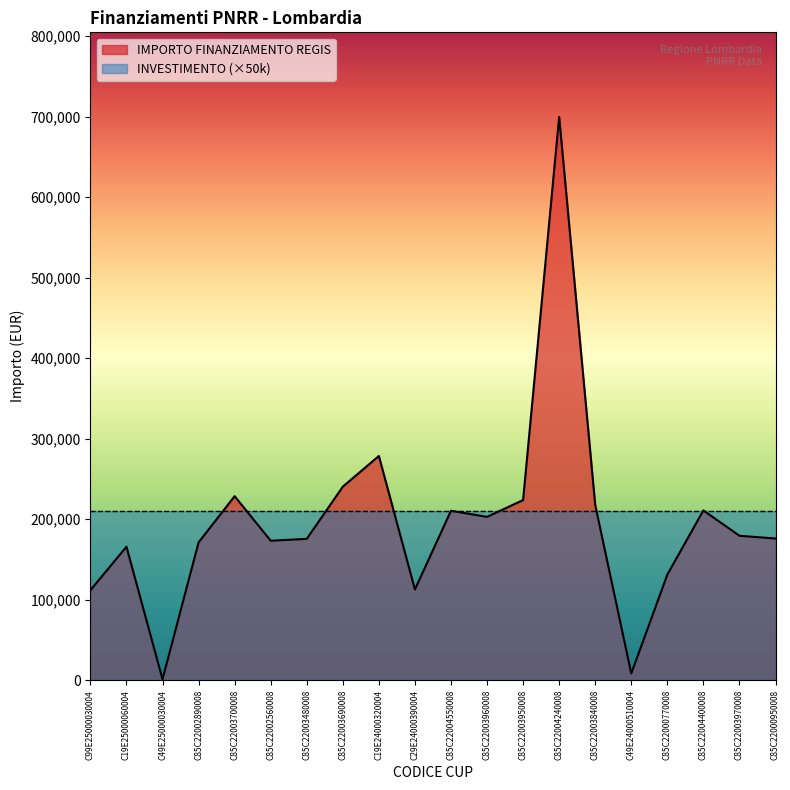

List the labels in order of value, largest first.

C85C22004240008, C19E24000320004, C85C22003690008, C85C22003700008, C85C22003950008, C85C22003840008, C85C22004400008, C85C22004550008, C85C22003960008, C85C22003970008, C85C22000950008, C85C22003480008, C85C22002560008, C85C22002890008, C19E25000060004, C85C22000770008, C29E24000390004, C99E25000030004, C49E24000510004, C49E25000030004